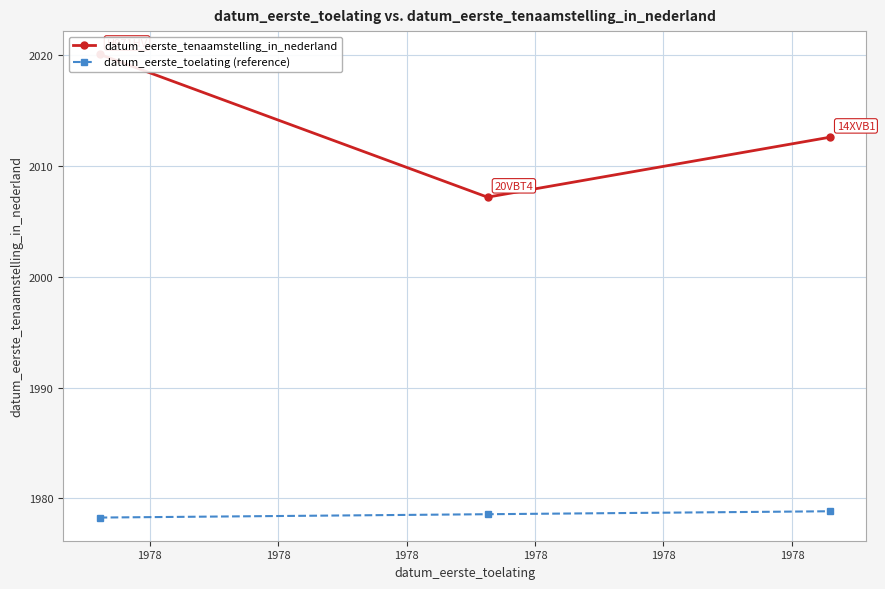

What is the value of the datum_eerste_toelating (reference) point at the 3rd from the left?

1978.8